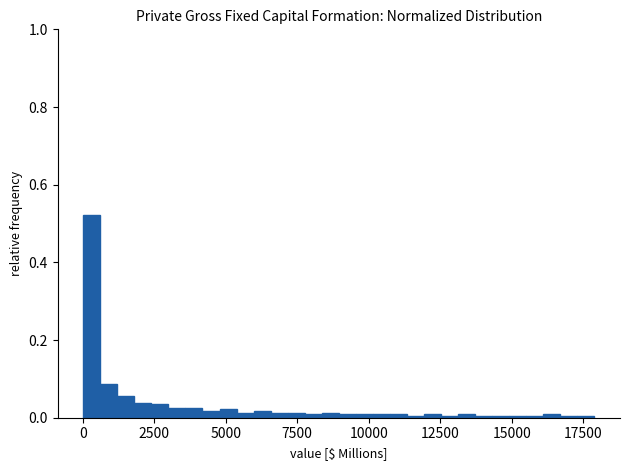

Around what value on the x-axis is the tallest bar? Give the approximate position of its centre, as read against the axis.

500